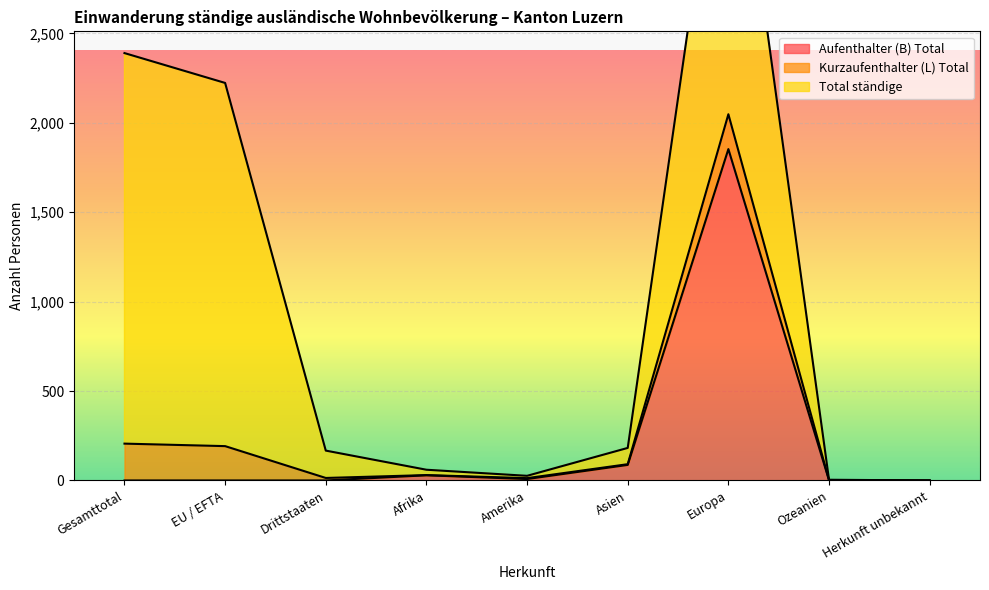

Reading left to right, what are all the values shown in this chart?

Aufenthalter (B) Total: 0	0	0	29	8	87	1853	1	0
Kurzaufenthalter (L) Total: 206	192	14	1	5	4	195	1	0
Total ständige: 2184	2031	153	30	13	91	2048	2	0